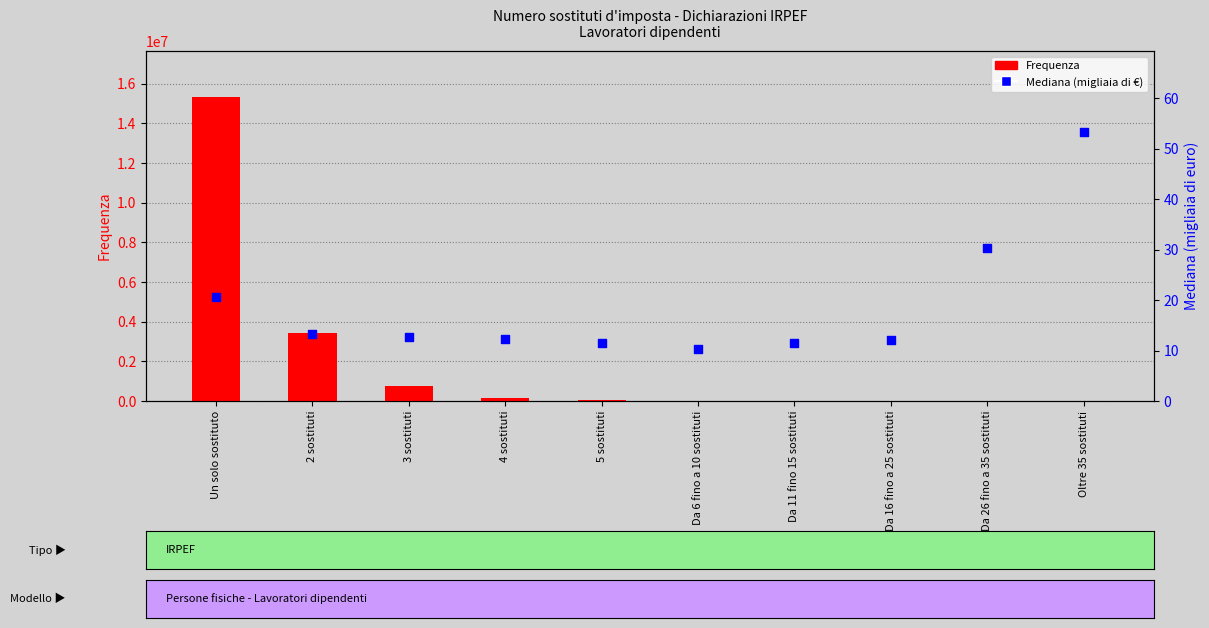

Which series contains the lowest Y value?

Frequenza